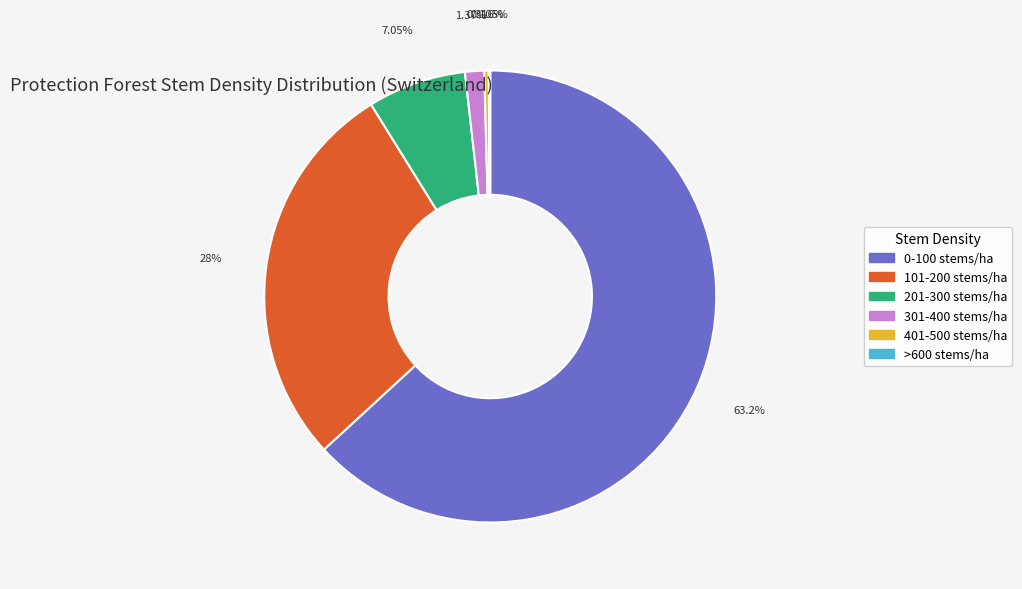

Is there any slice that represents more than half of the pie?

Yes